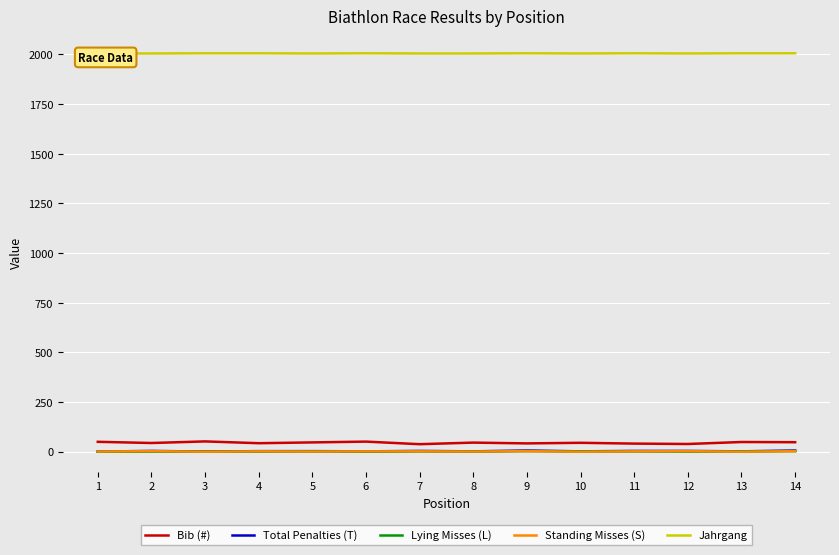

Reading left to right, list all the values displayed in this chart.

Bib (#): 50	44	52	43	47	51	38	46	42	45	41	39	49	48
Total Penalties (T): 1	4	1	3	3	2	4	2	6	2	4	4	2	6
Lying Misses (L): 0	1	1	1	2	0	2	1	3	2	2	1	2	3
Standing Misses (S): 1	3	0	2	1	2	2	1	3	0	2	3	0	3
Jahrgang: 2005	2005	2006	2006	2005	2006	2005	2005	2006	2005	2006	2005	2006	2006